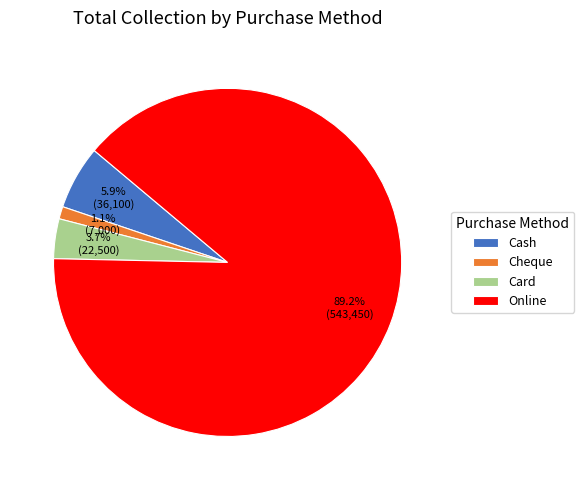

What percentage is the Cheque slice, to the nearest percent?

1%